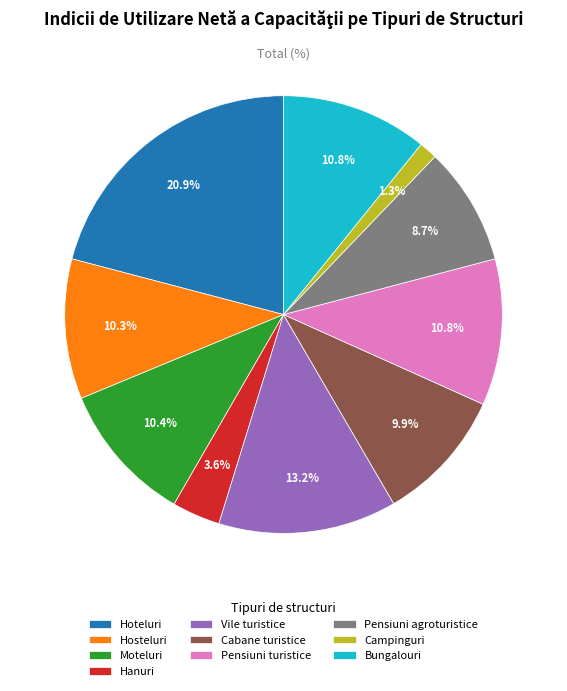

True or false: Pensiuni agroturistice accounts for 9% of the total.

True